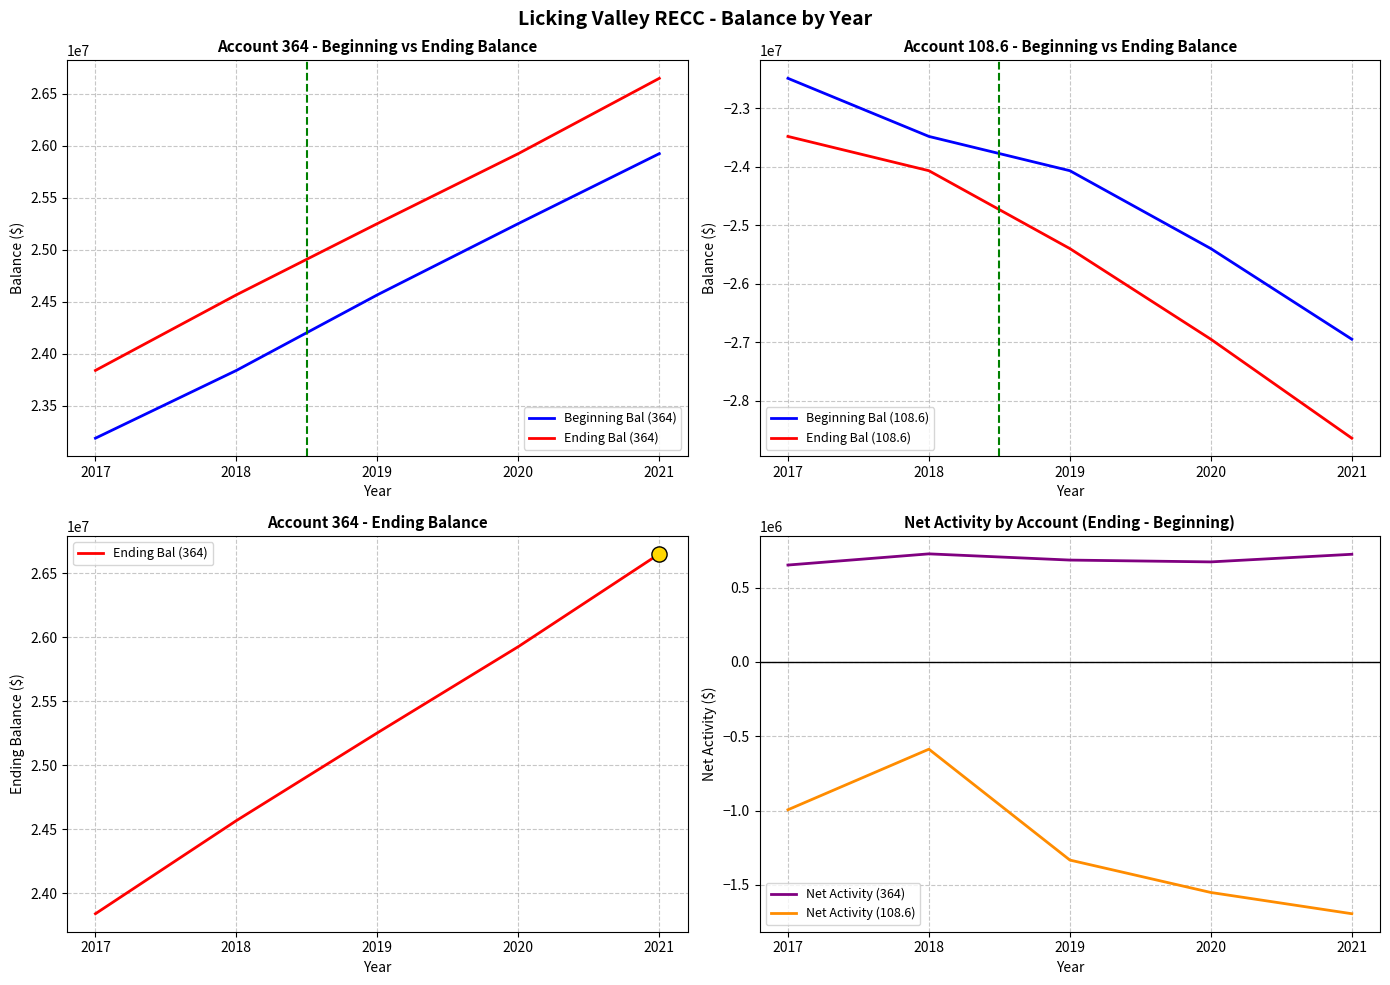

At which category is the sum across all series the highest?

2017